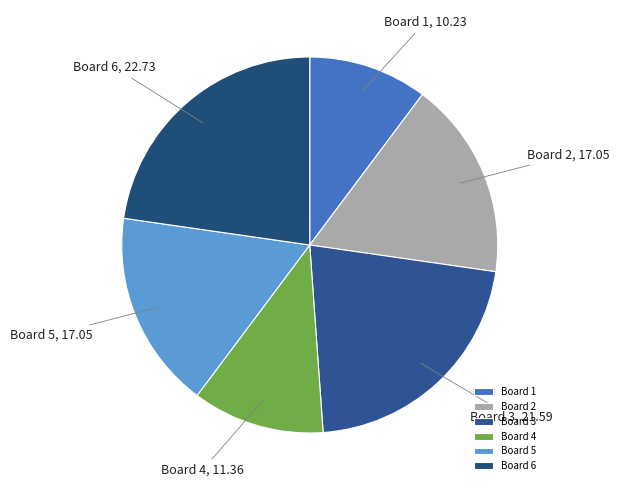

How many segments does this pie chart have?

6